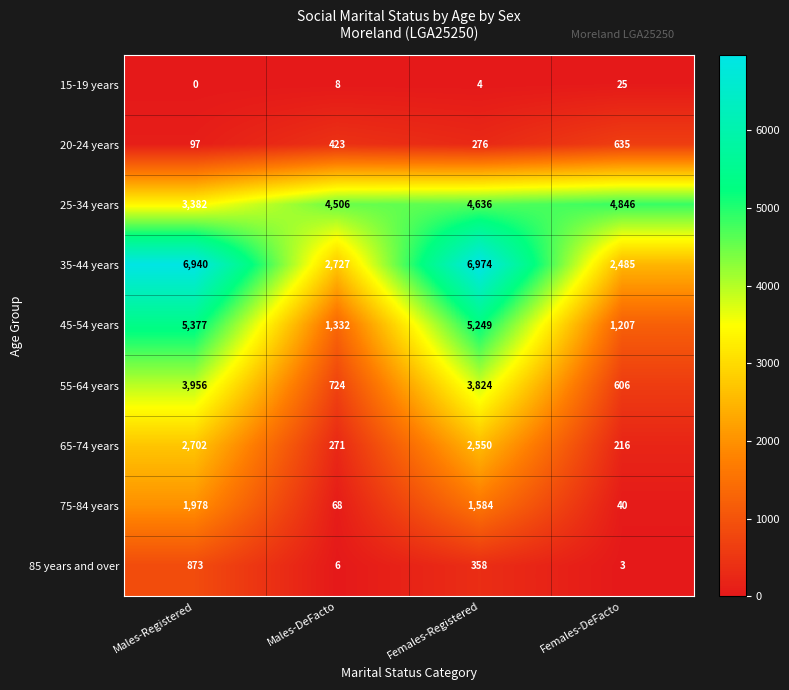

What is the approximate value of 55-64 years at Females-Registered, to the nearest 100?

3800